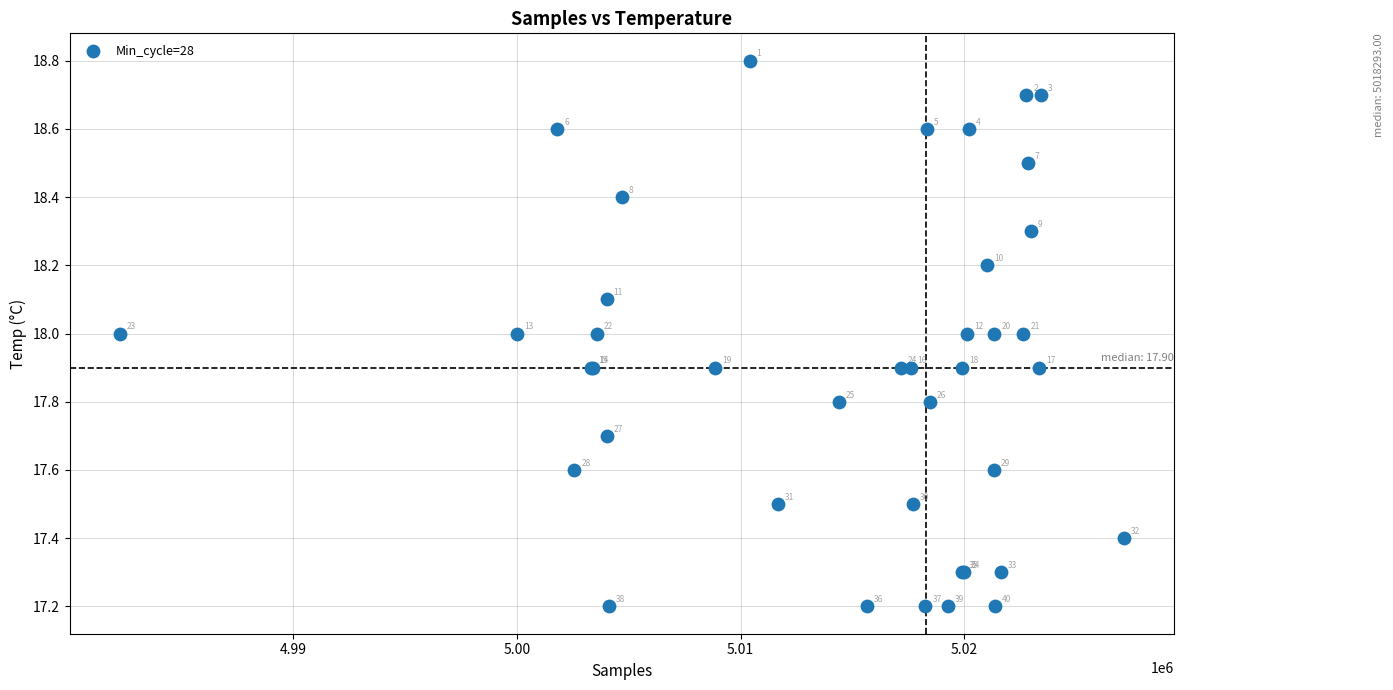

What Y value in the scatter plot is closest to 18?

18.0